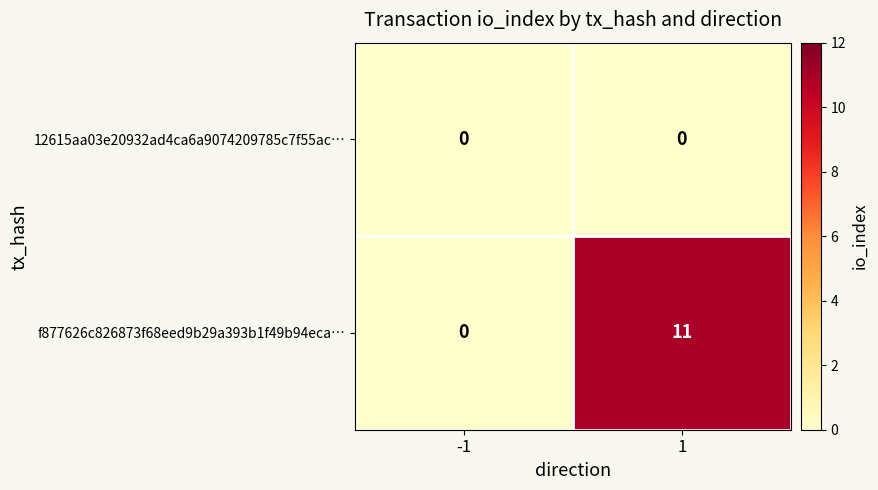

What is the sum of the f877626c826873f68eed9b29a393b1f49b94eca… values at 1 and -1?

11